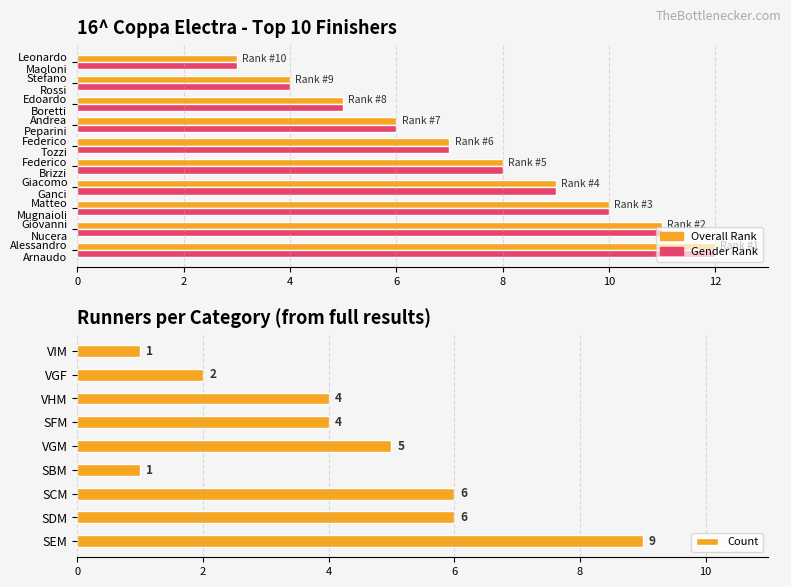

What is the value of the 4th bar from the left?

1